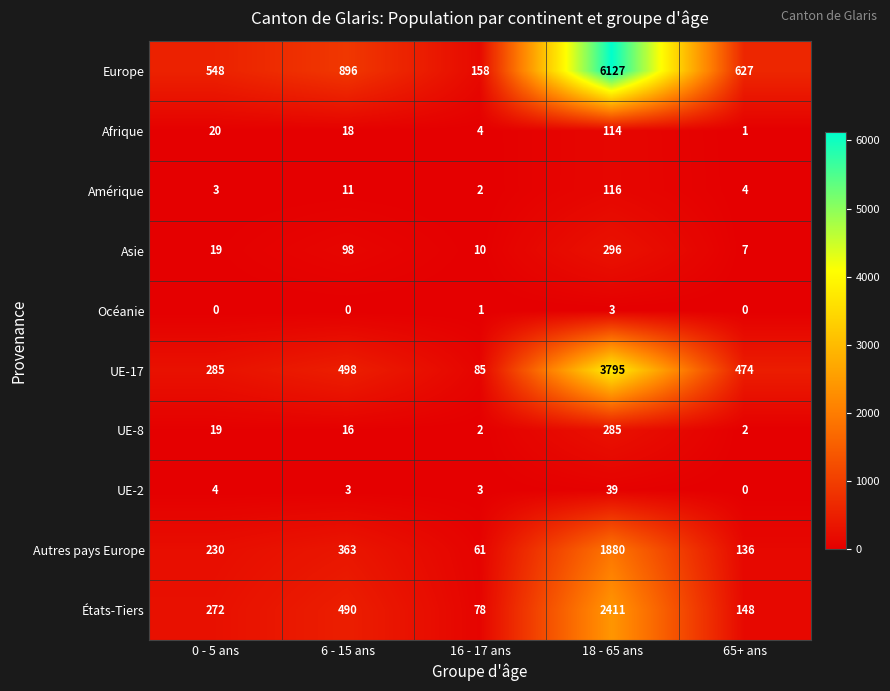

What is the difference between the maximum and minimum values in the Afrique series?

113